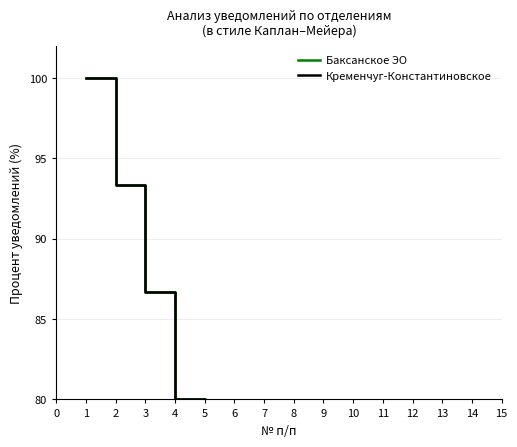

Is the value of Баксанское ЭО at 8 greater than the value of Кременчуг-Константиновское at 9?

Yes